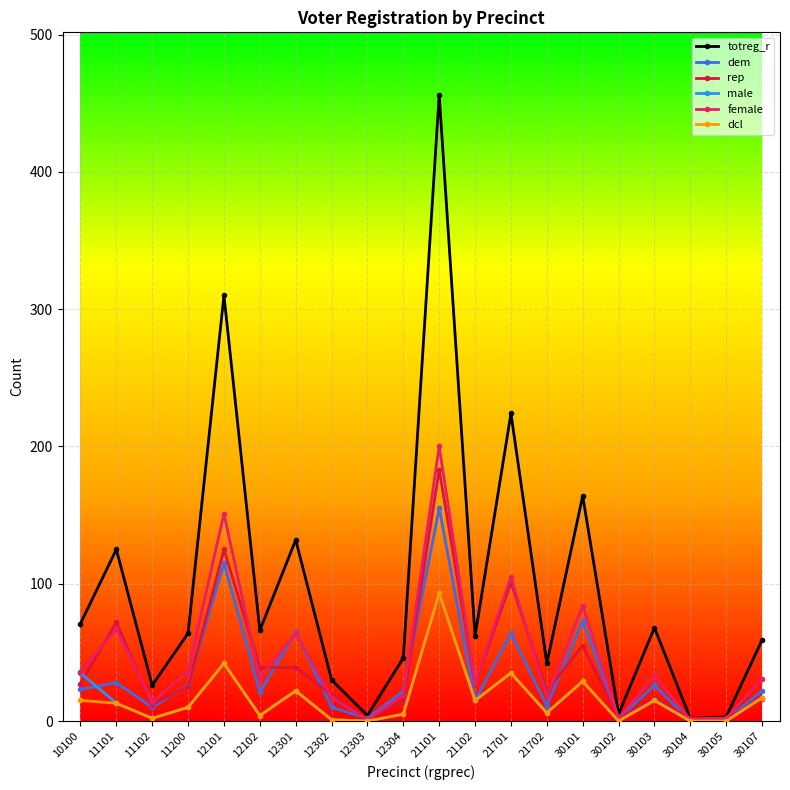

True or false: dcl has more than 1 points higher than both neighbors.

True